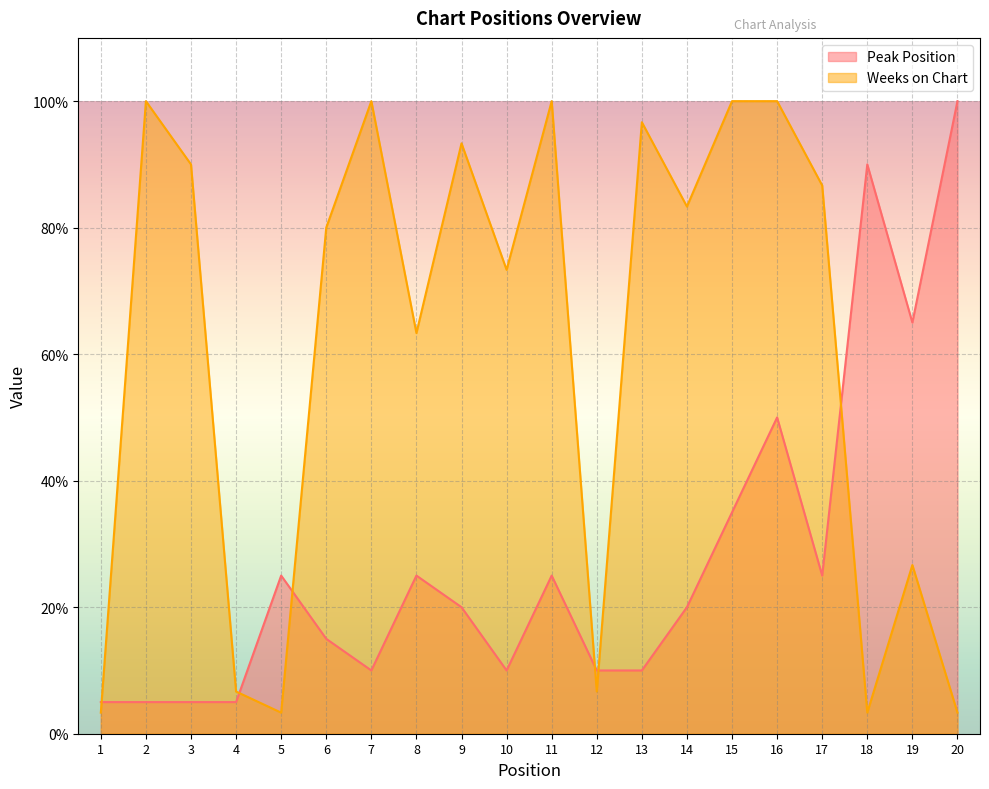

How many values in the Peak Position series are below 20?

9